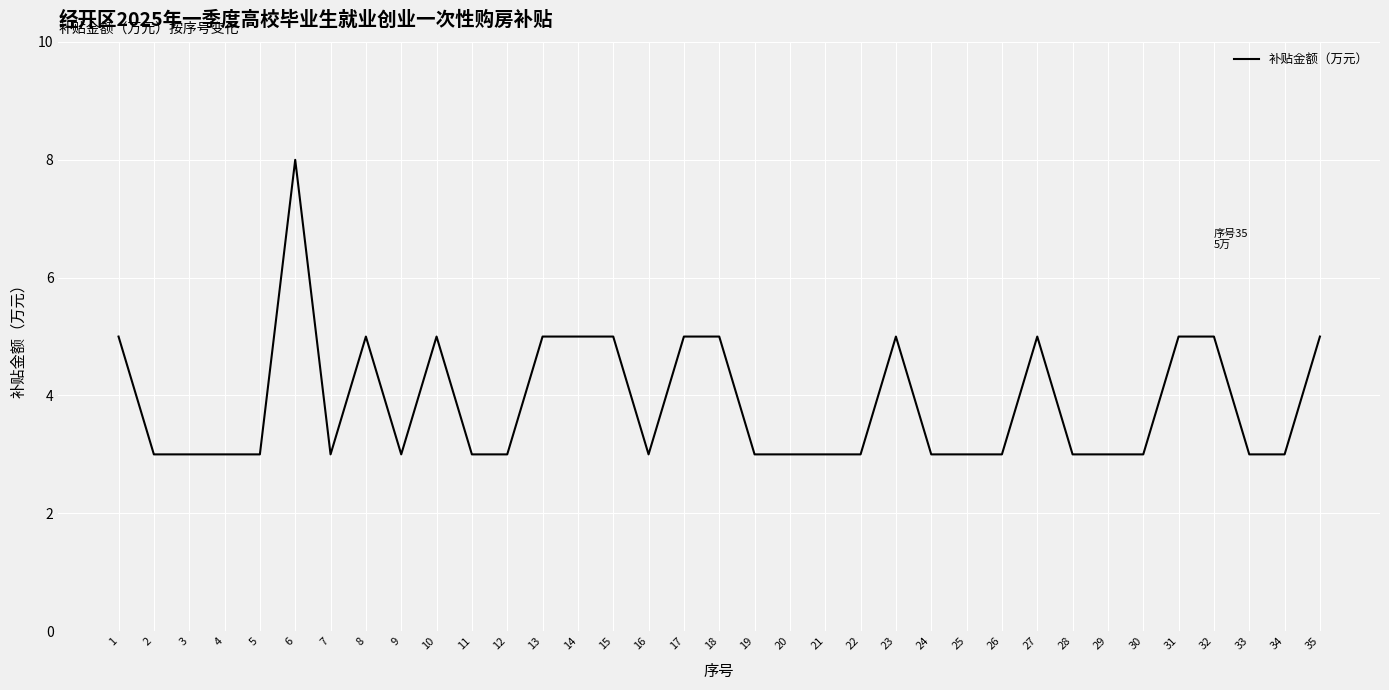

Does the chart display data point markers on the line(s)?

No